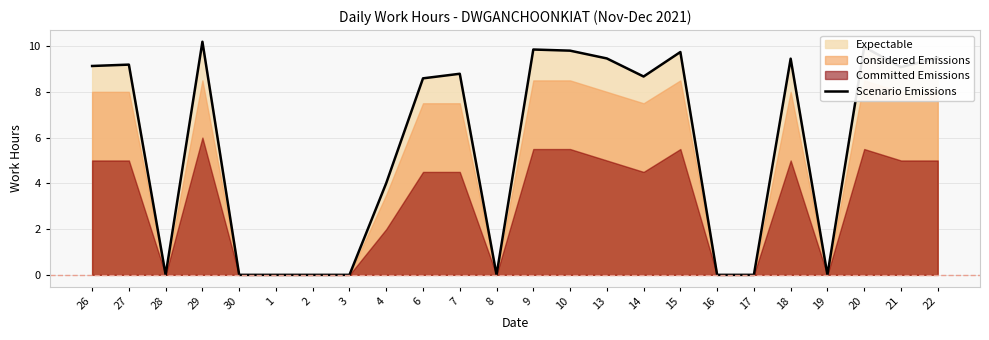

How many interior local valleys (lower than both neighbors) does the data have?

5